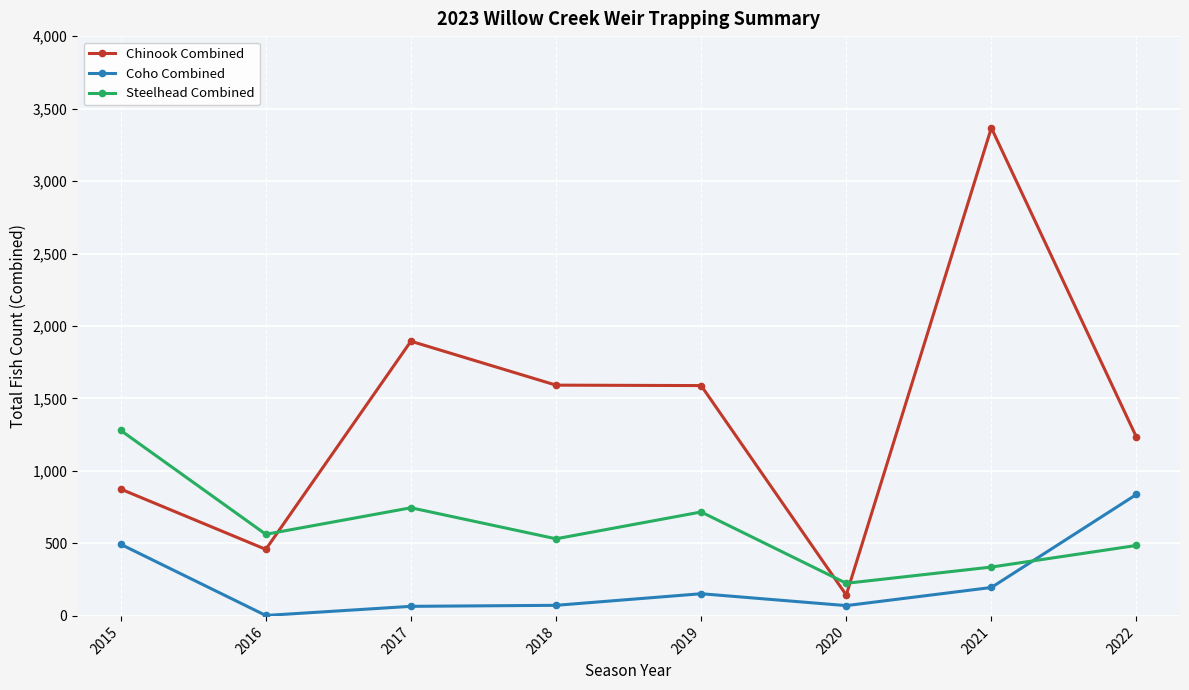

What is the sum of all Chinook Combined values?

11154